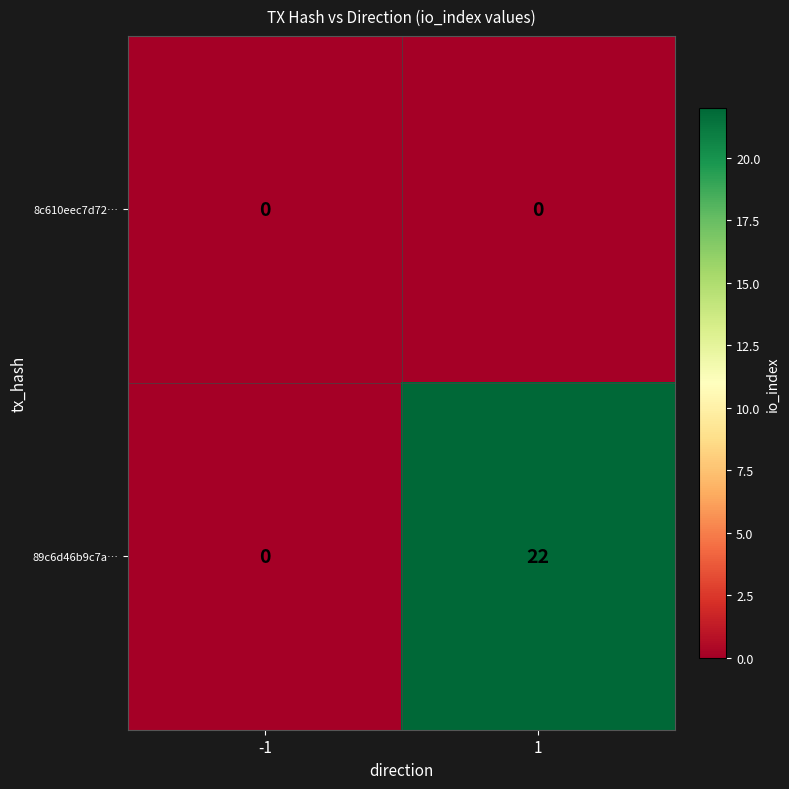

What is the greatest value displayed?

22